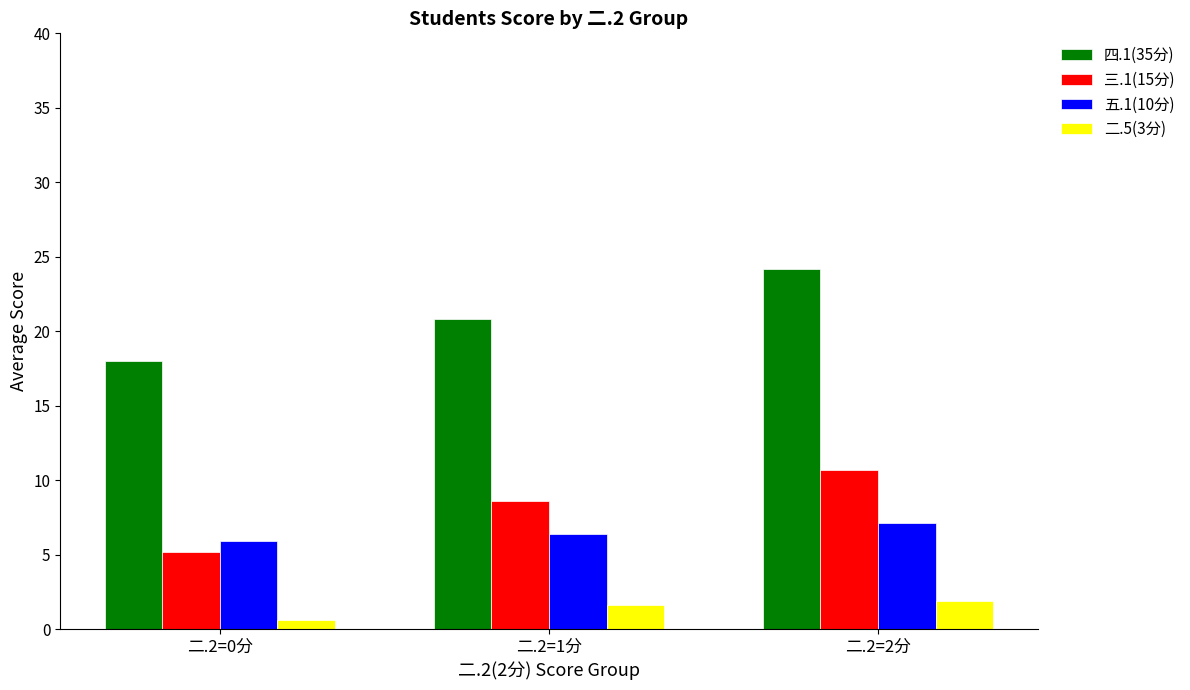

At how many categories does at least one series exceed 16?

3